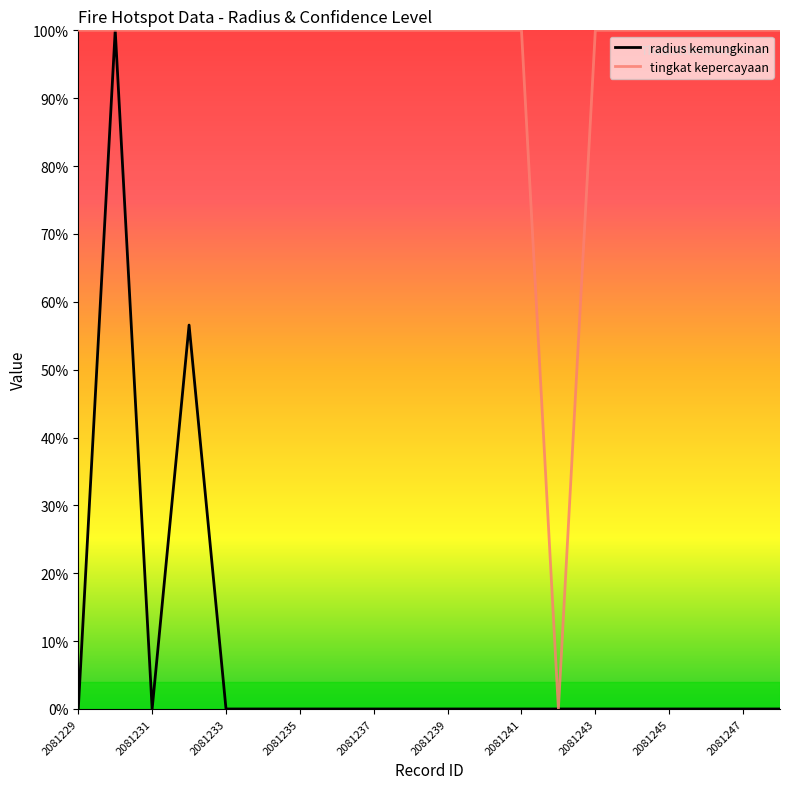

What is the difference between the maximum and minimum values in the tingkat kepercayaan series?

100.0